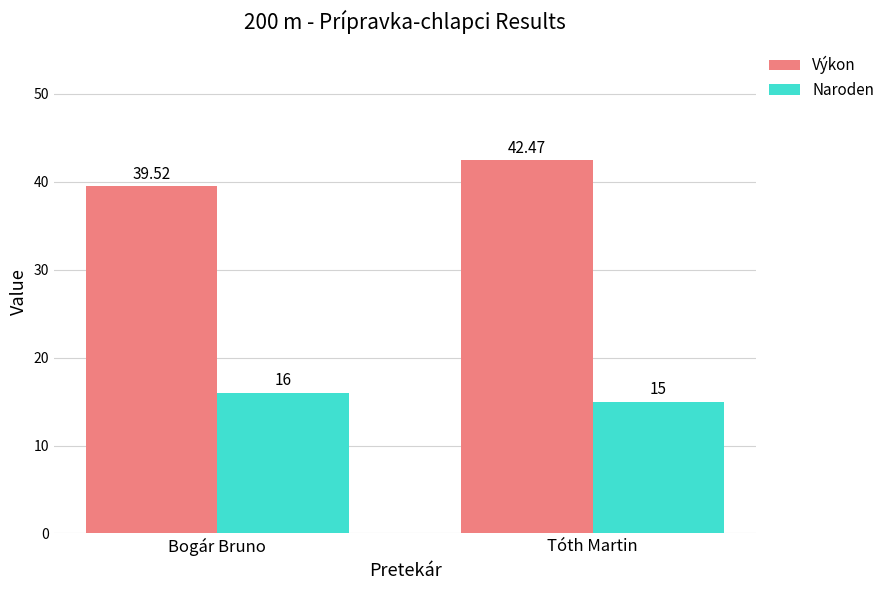

True or false: Výkon has a value of 67.0 at Bogár Bruno.

False